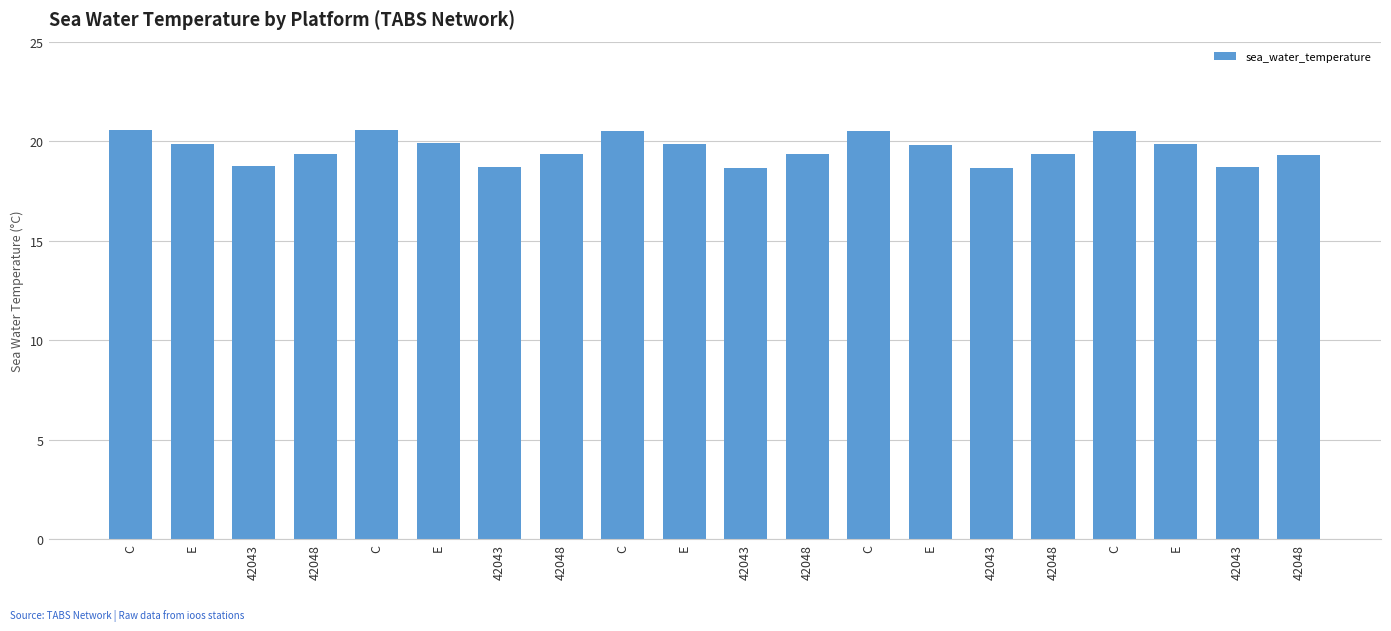

What is the change in value from C to 42048?

-1.2